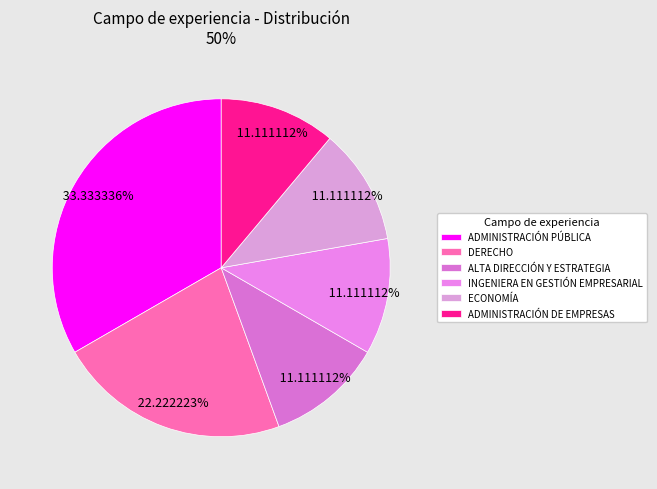

Is it true that ADMINISTRACIÓN DE EMPRESAS is 11% of the pie?

True